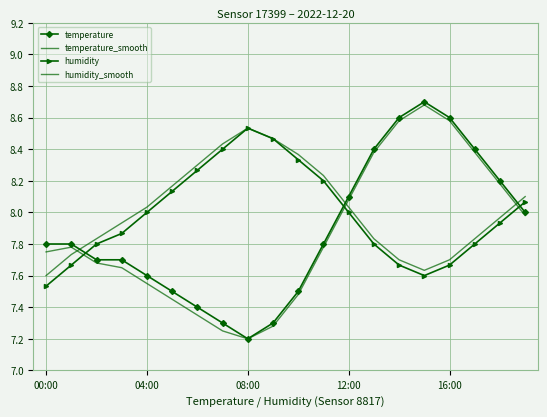

Where is the first local maximum for temperature?

15